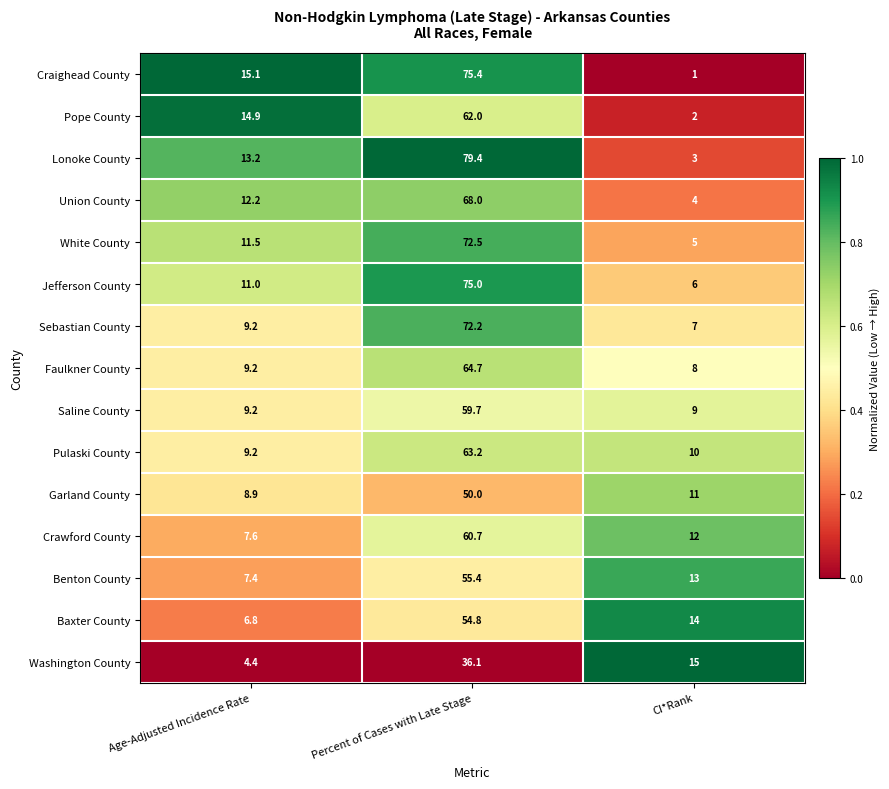

At which label does Pope County reach its minimum?

CI*Rank